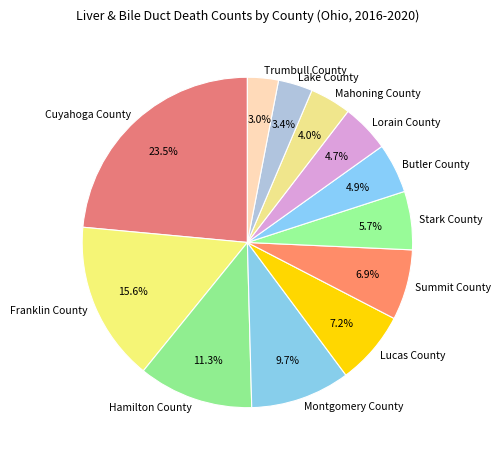

To the nearest percent, what is the difference between the Lake County and Stark County slice percentages?

2%